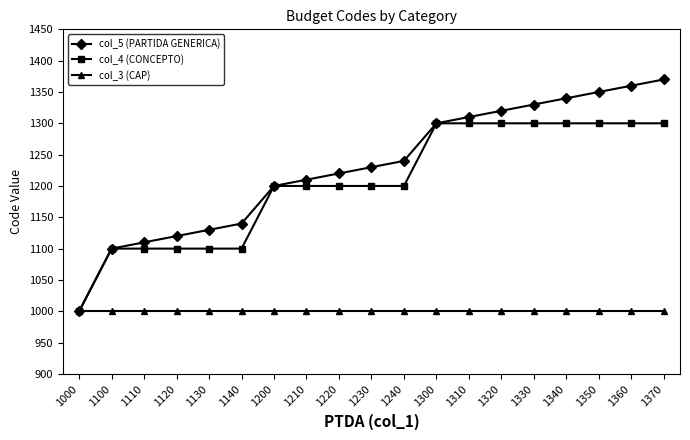

Does the chart have visible grid lines?

No